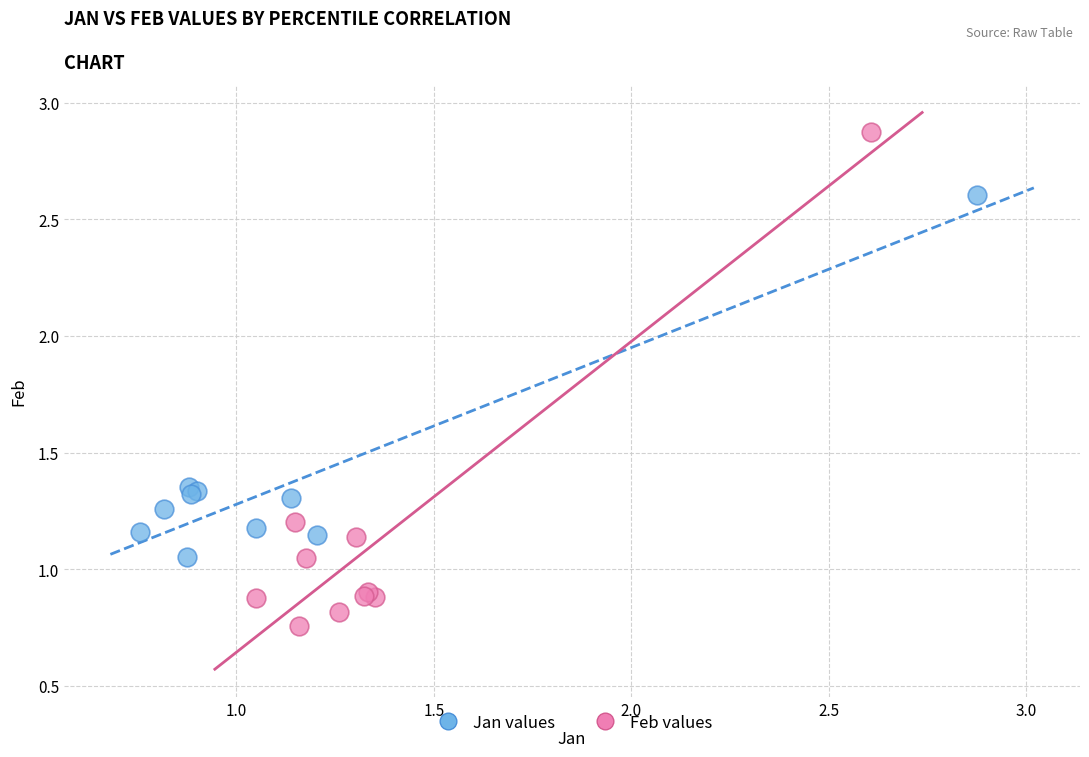

Which series has the widest spread of Y values?

Feb values